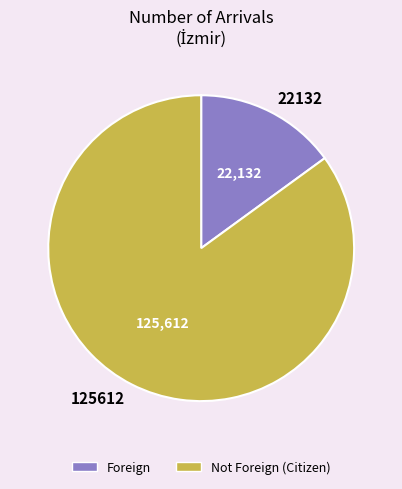

What is the smallest slice in the pie chart?

22132